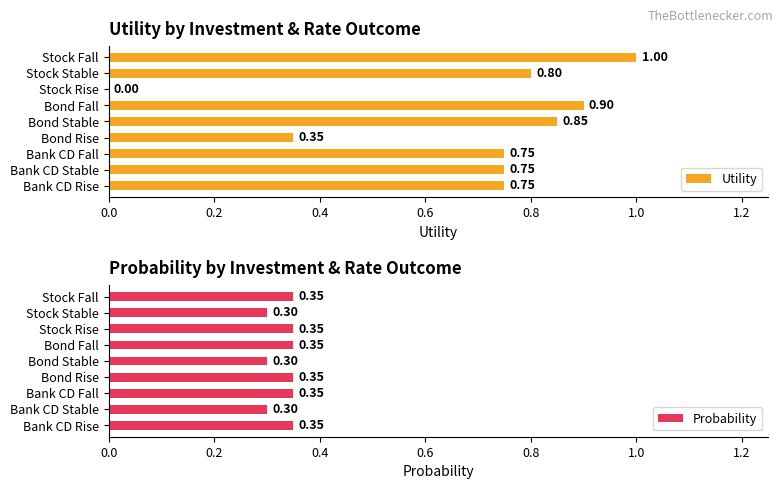

Which series has the widest spread of values?

Utility